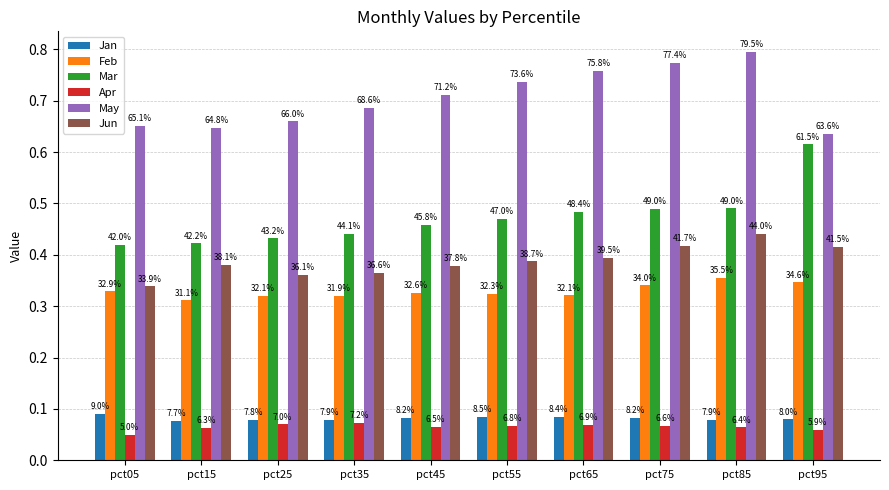

What is the value of the Feb bar at the 1st from the left?

0.3